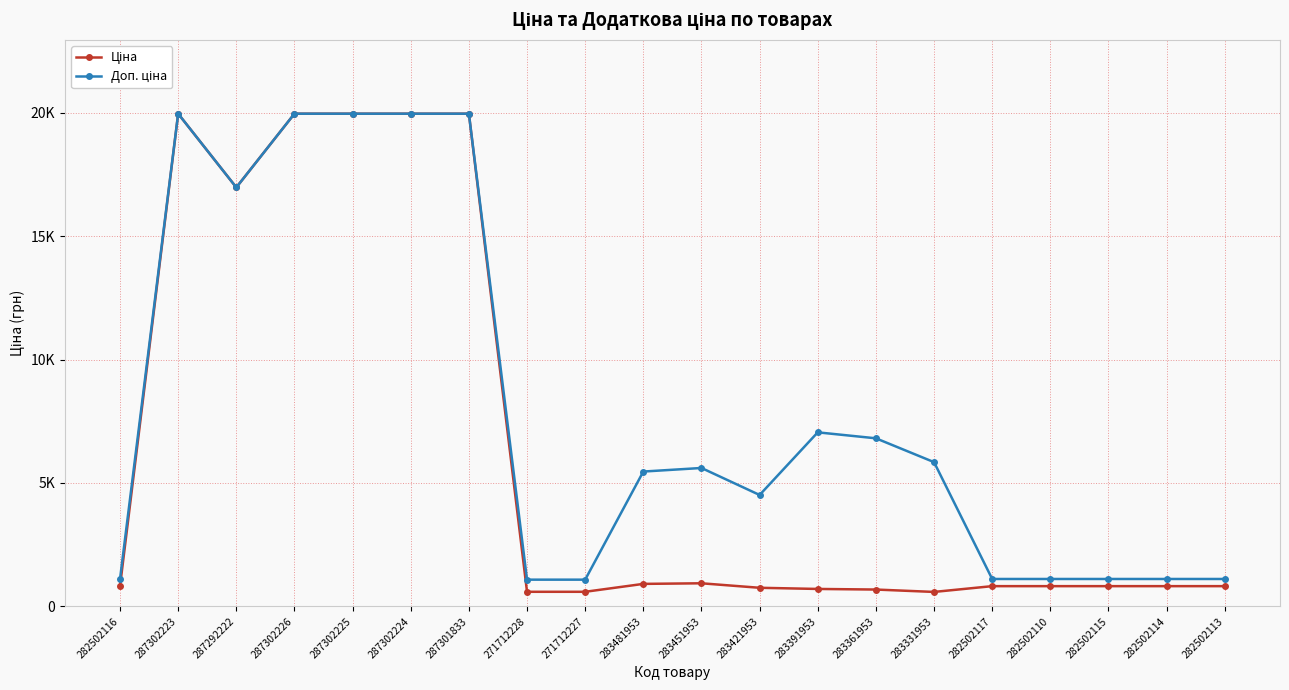

Does the chart have visible grid lines?

Yes